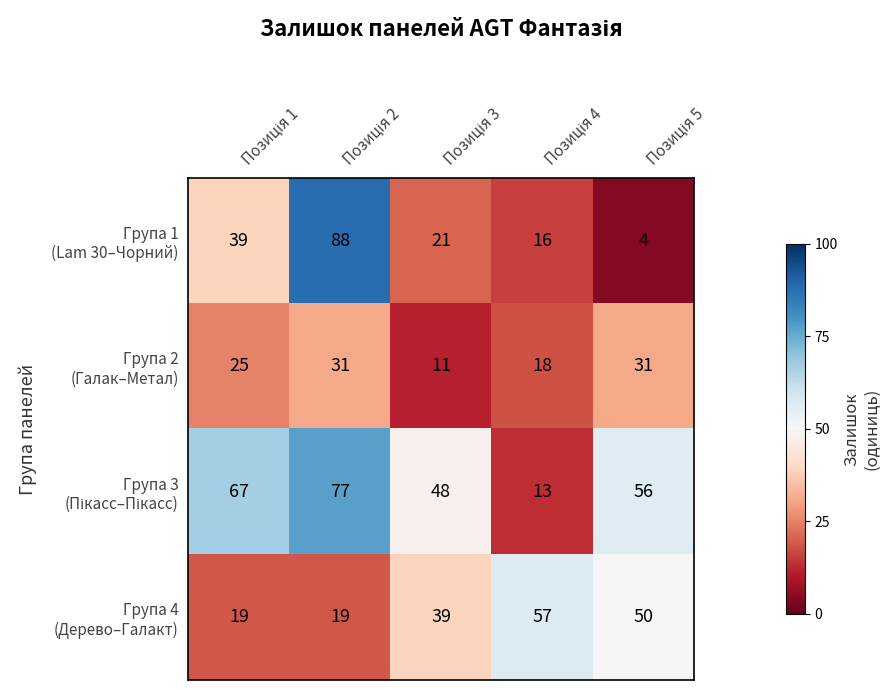

At how many categories does at least one series exceed 52?

4